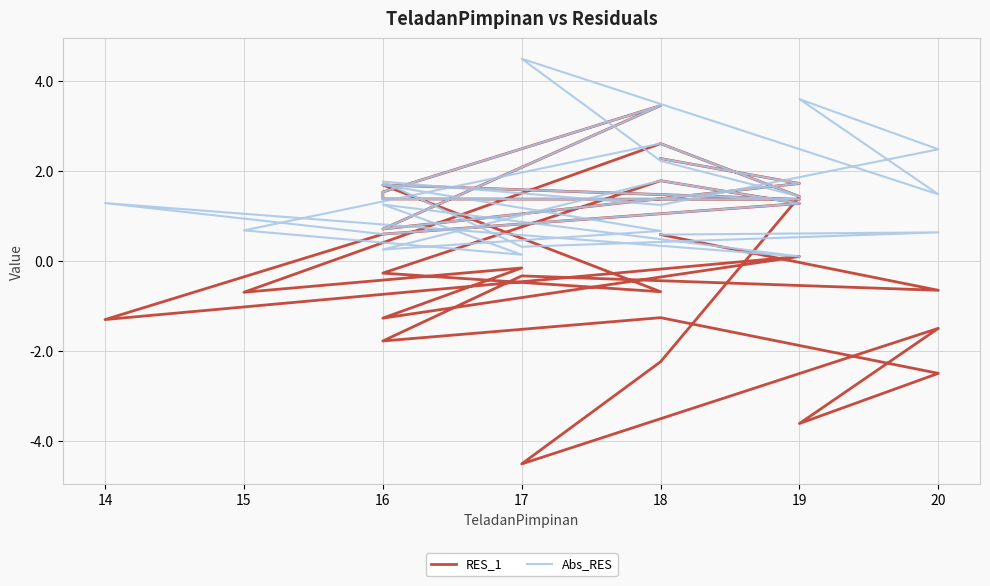

List the series in order of their peak value, highest first.

Abs_RES, RES_1